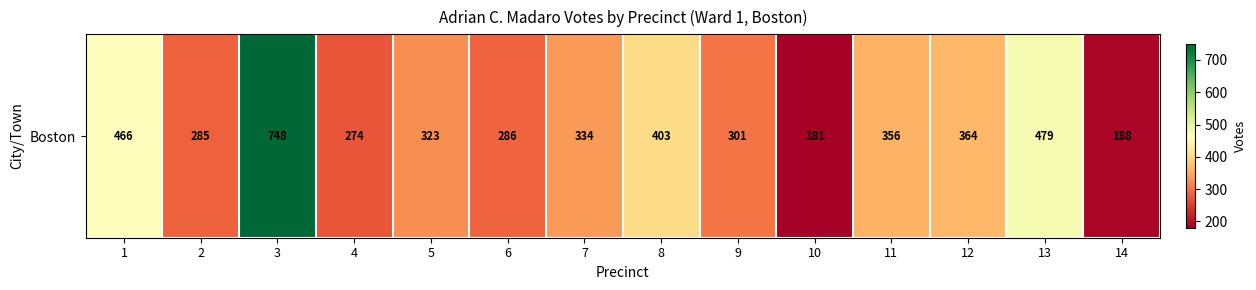

Rank the categories by value from highest to lowest.

3, 13, 1, 8, 12, 11, 7, 5, 9, 6, 2, 4, 14, 10